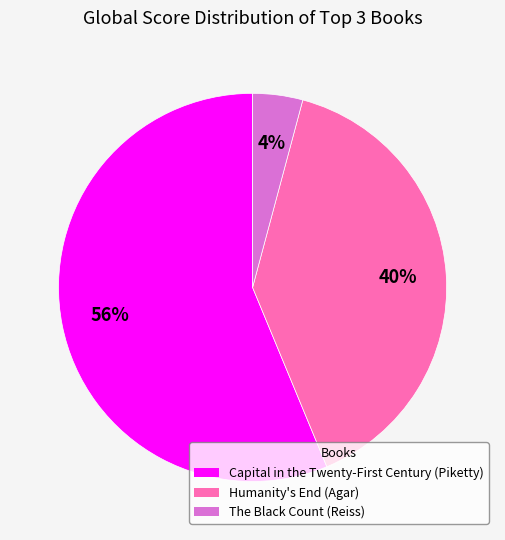

Do The Black Count (Reiss) and Humanity's End (Agar) together represent more than half of the pie?

No